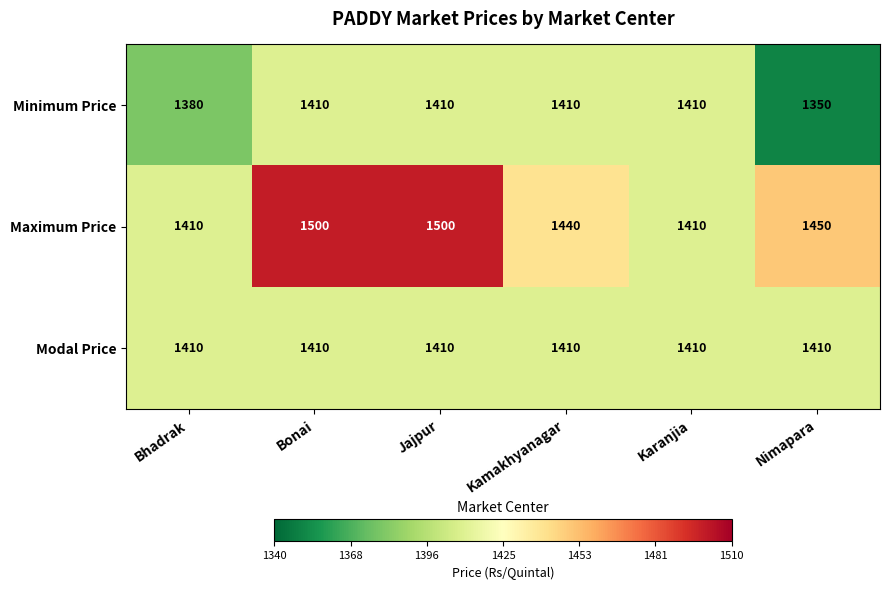

Reading left to right, list all the values displayed in this chart.

Minimum Price: 1380	1410	1410	1410	1410	1350
Maximum Price: 1410	1500	1500	1440	1410	1450
Modal Price: 1410	1410	1410	1410	1410	1410